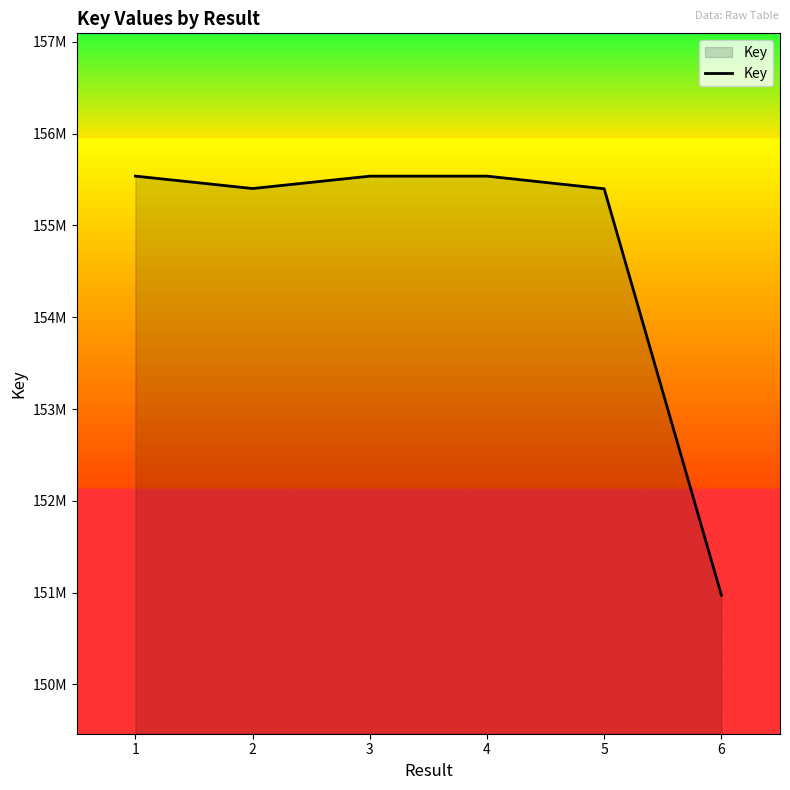

Reading left to right, list all the values displayed in this chart.

155537663	155402375	155536946	155537233	155399755	150972489